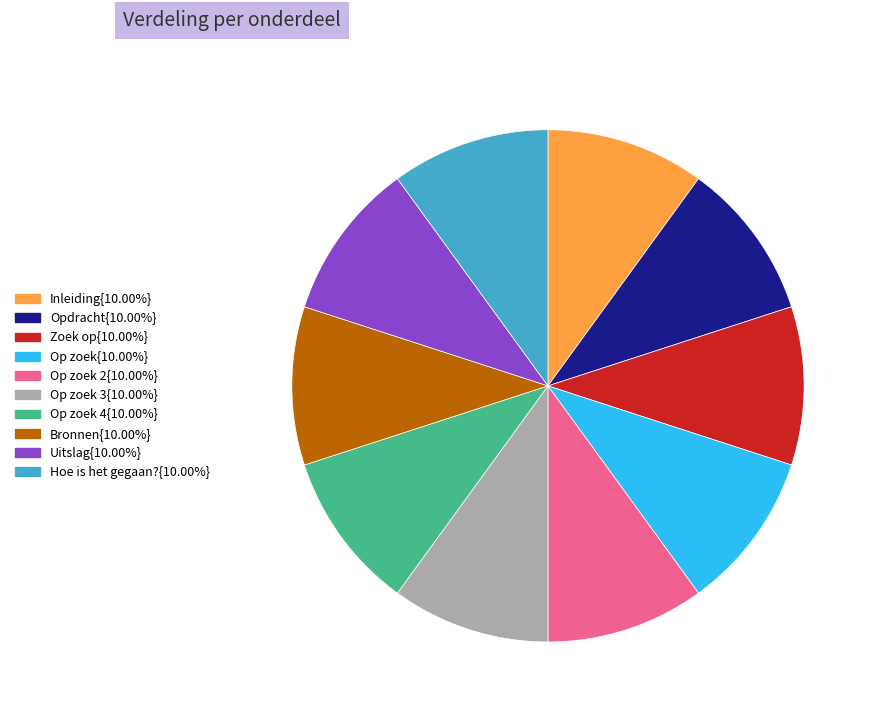

How many segments does this pie chart have?

10